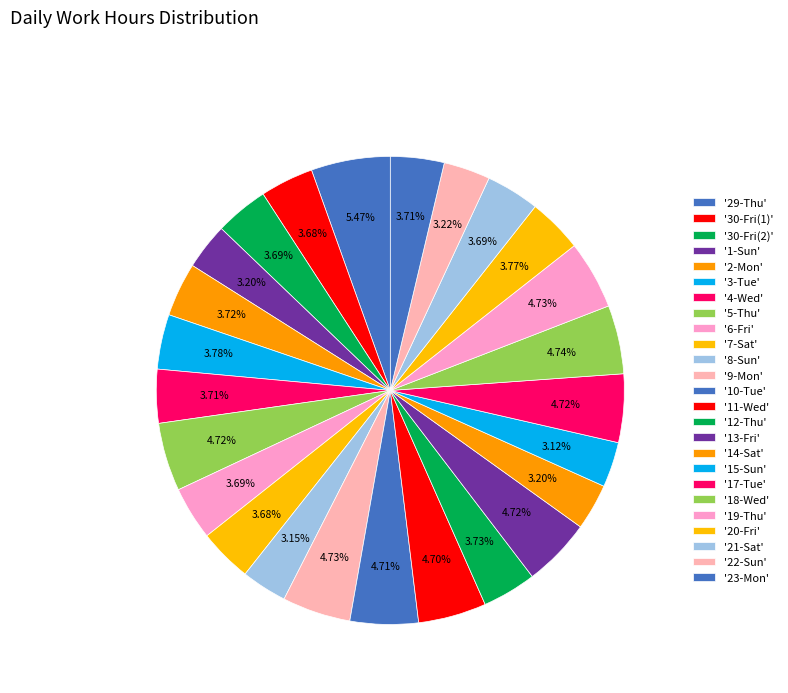

What is the largest slice in the pie chart?

29-Thu